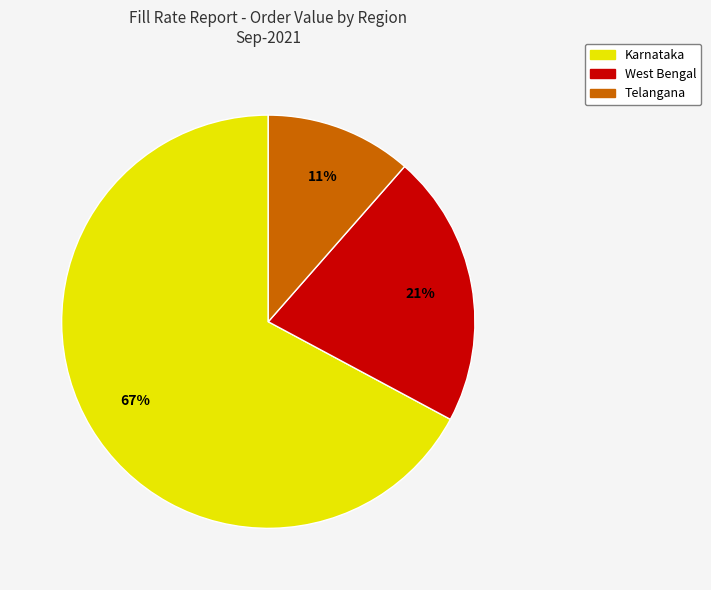

Does West Bengal represent more than half of the total?

No